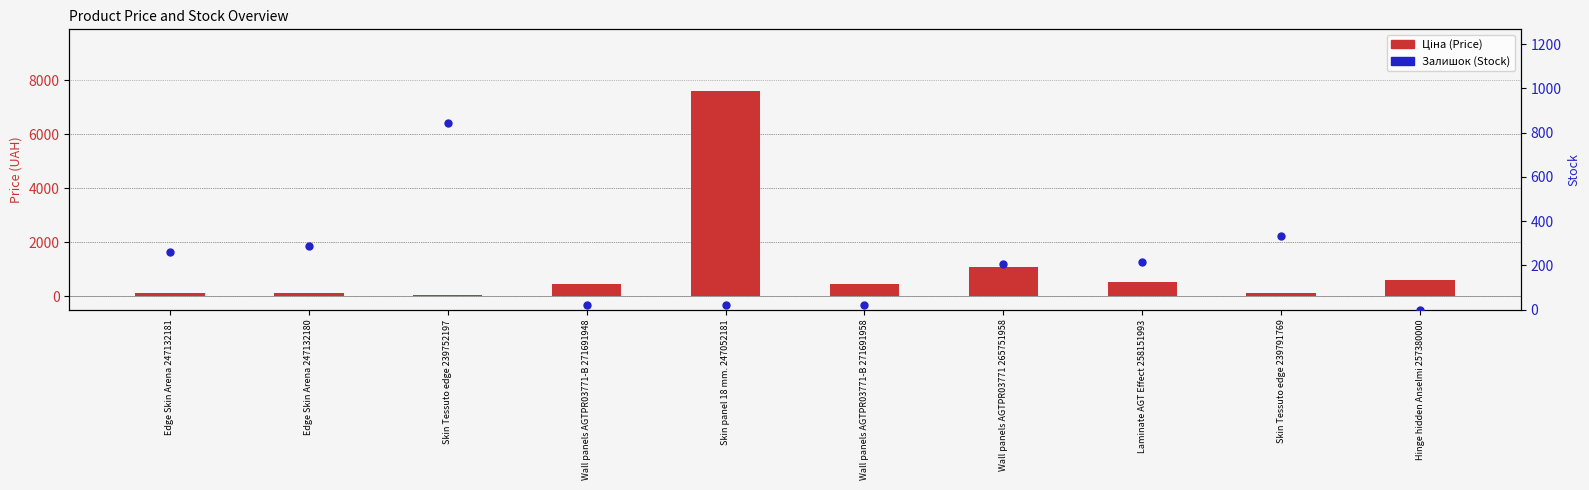

Which series has the largest total across all categories?

Ціна